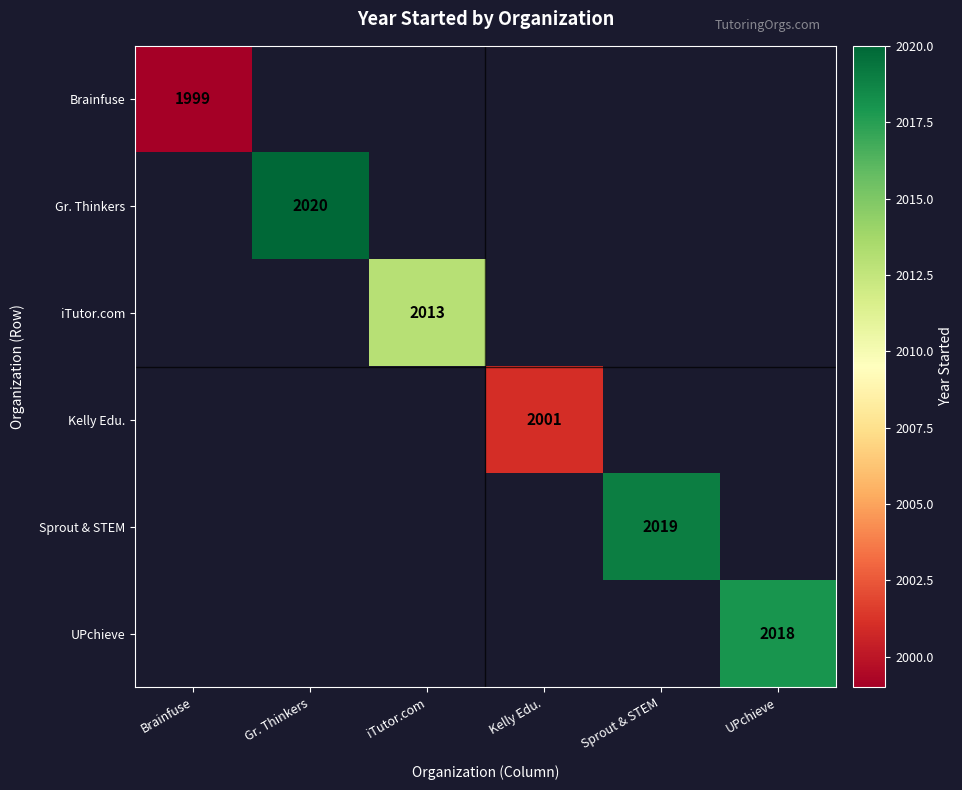

The value of Brainfuse at Brainfuse is 1999. True or false?

True